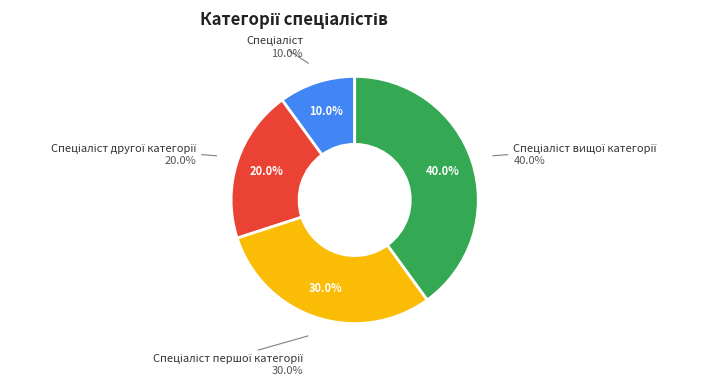

To the nearest percent, what portion does Спеціаліст першої категорії represent?

30%